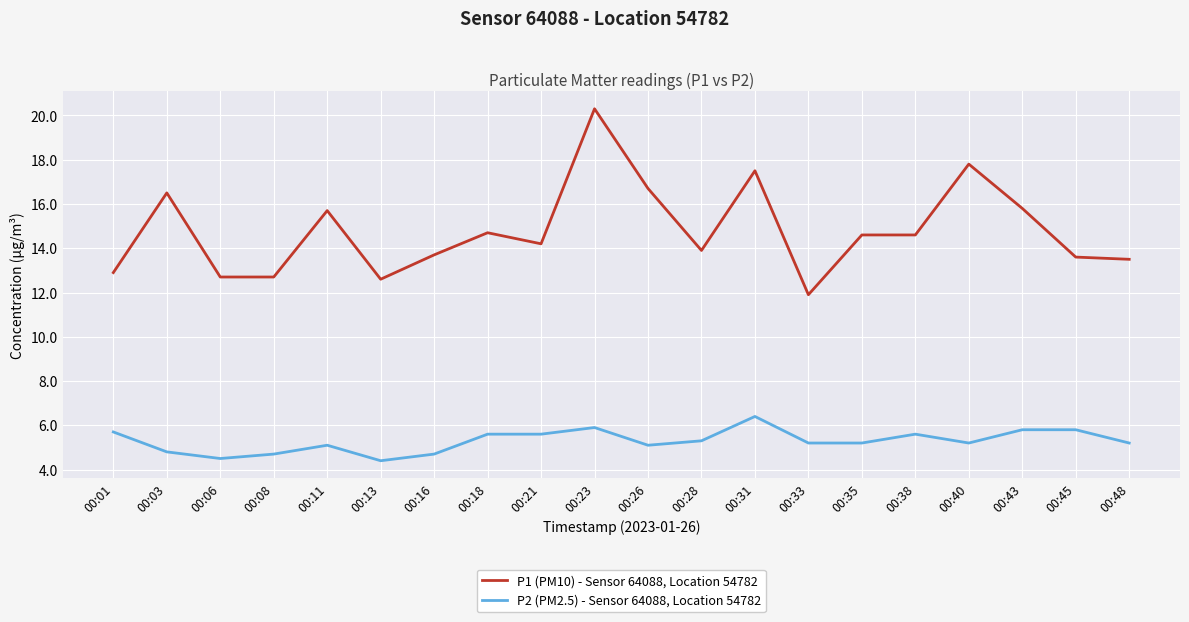

Rank the series by their average value, from lowest to highest.

P2 (PM2.5) - Sensor 64088, Location 54782, P1 (PM10) - Sensor 64088, Location 54782